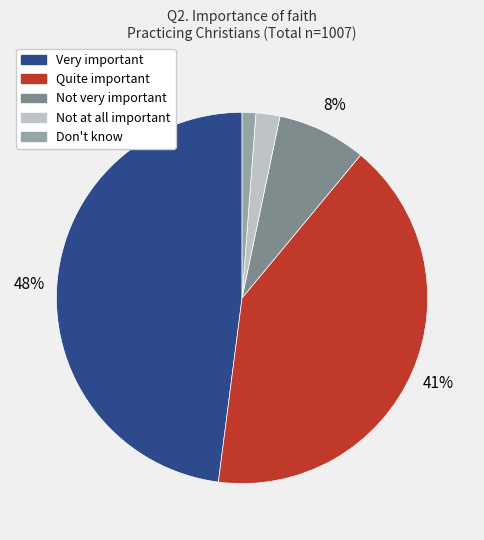

Between Not at all important and Very important, which is larger?

Very important